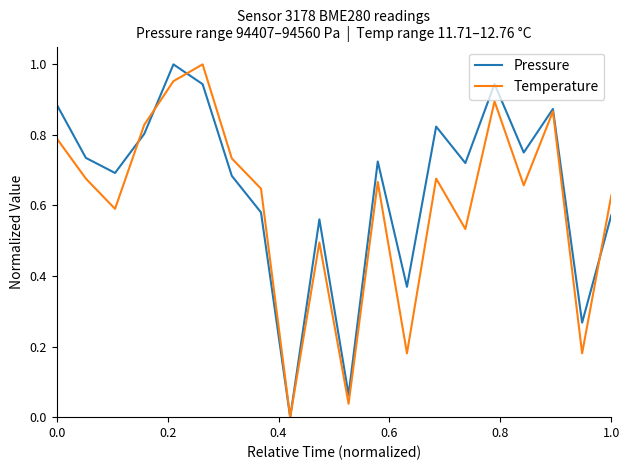

List the series in order of their overall mean, lowest first.

Temperature, Pressure